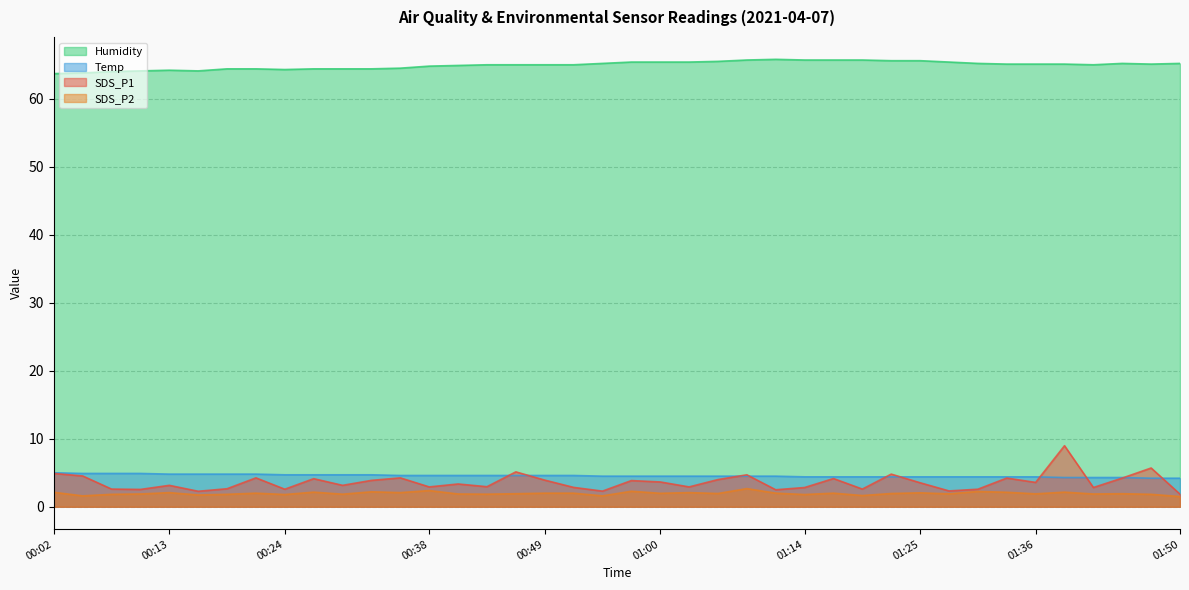

Which series changed the most between 00:49 and 01:39?

SDS_P1